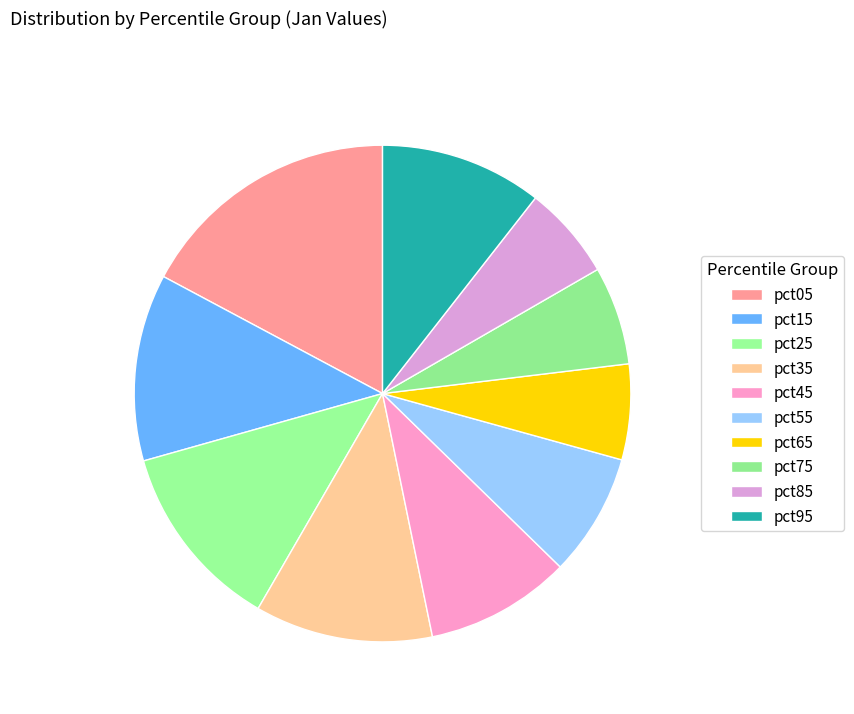

How many slices are in this pie chart?

10